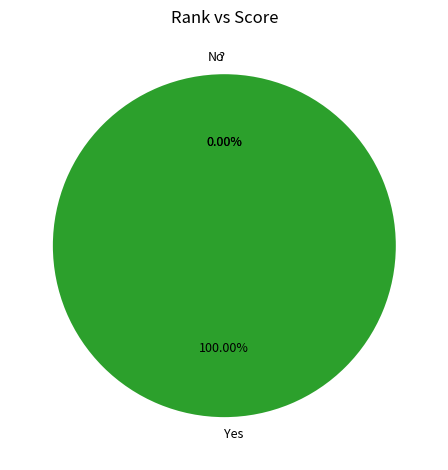

What percentage do Yes and ? together represent?

100.0%